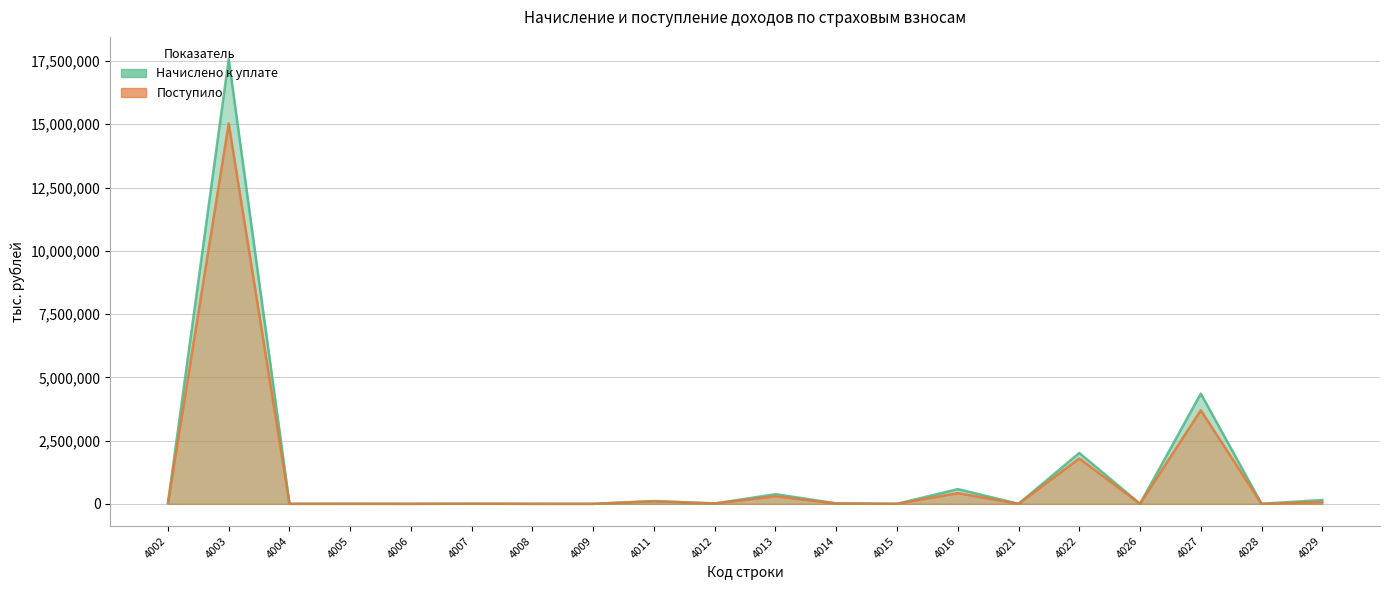

In Поступило, how many points are lower than both neighbors (excluding endpoints)?

8